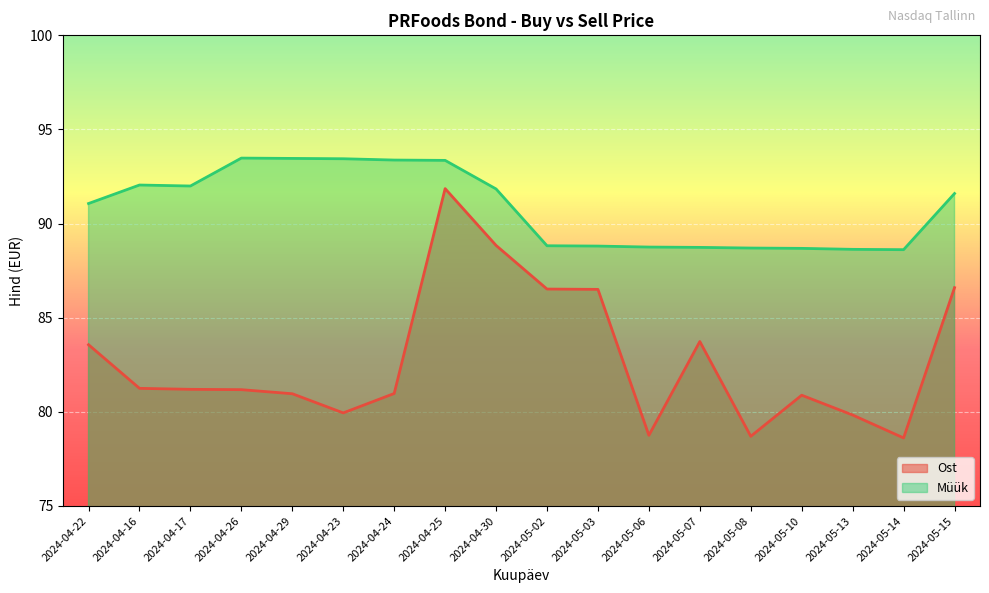

How many interior local peaks does the Ost series have?

3